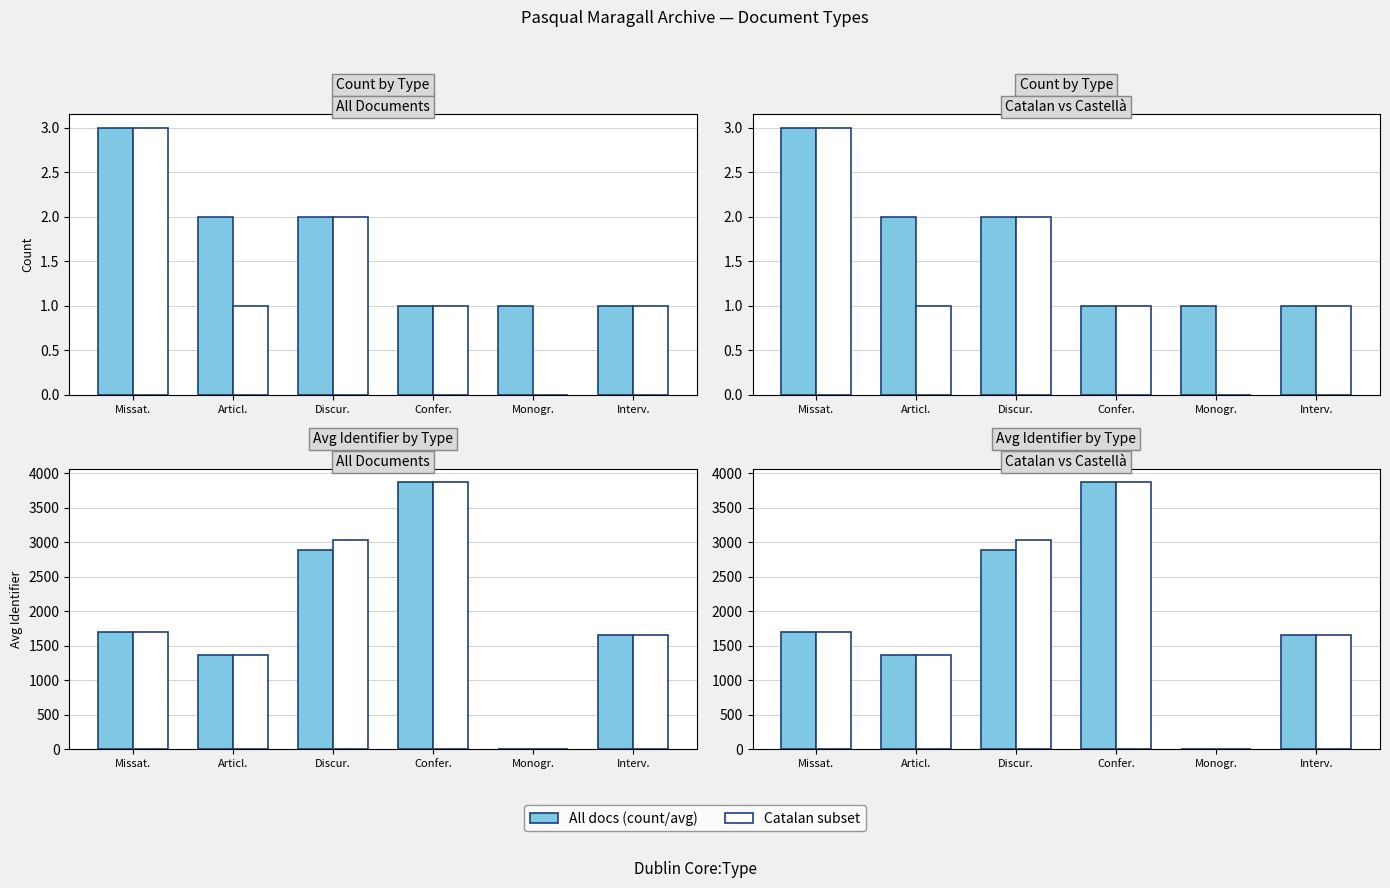

What is the sum of all All docs values?

11495